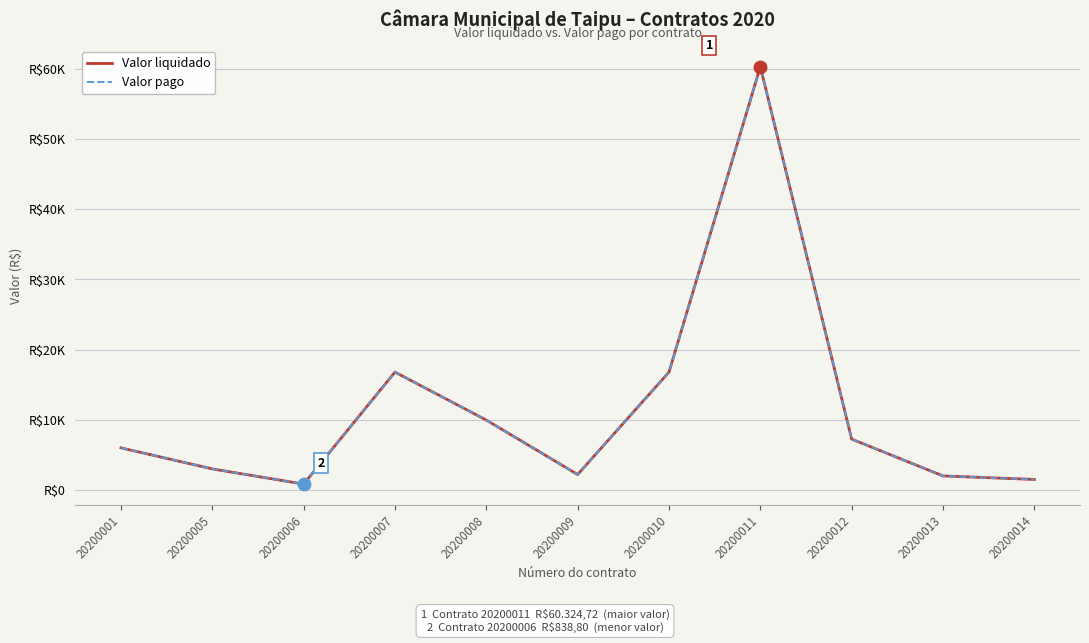

Which series has the widest spread of values?

Valor liquidado